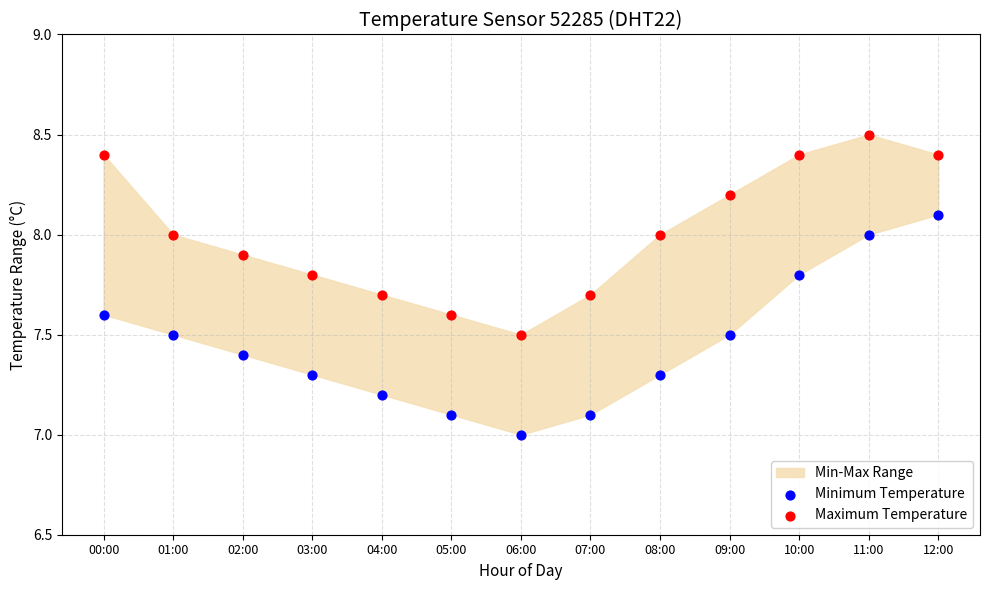

Which series has the largest Y range (max minus min)?

Minimum Temperature